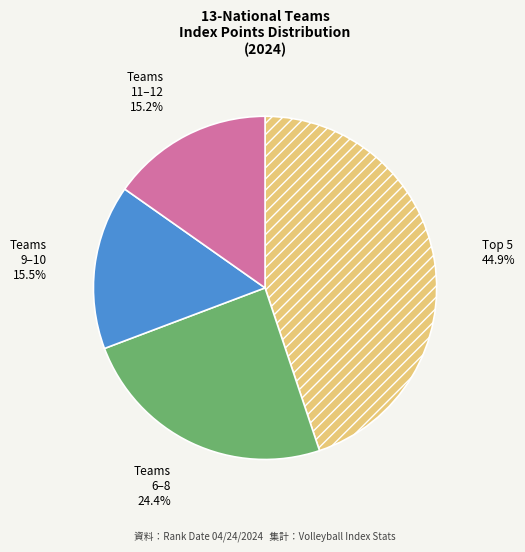

Is there any slice that represents more than half of the pie?

No